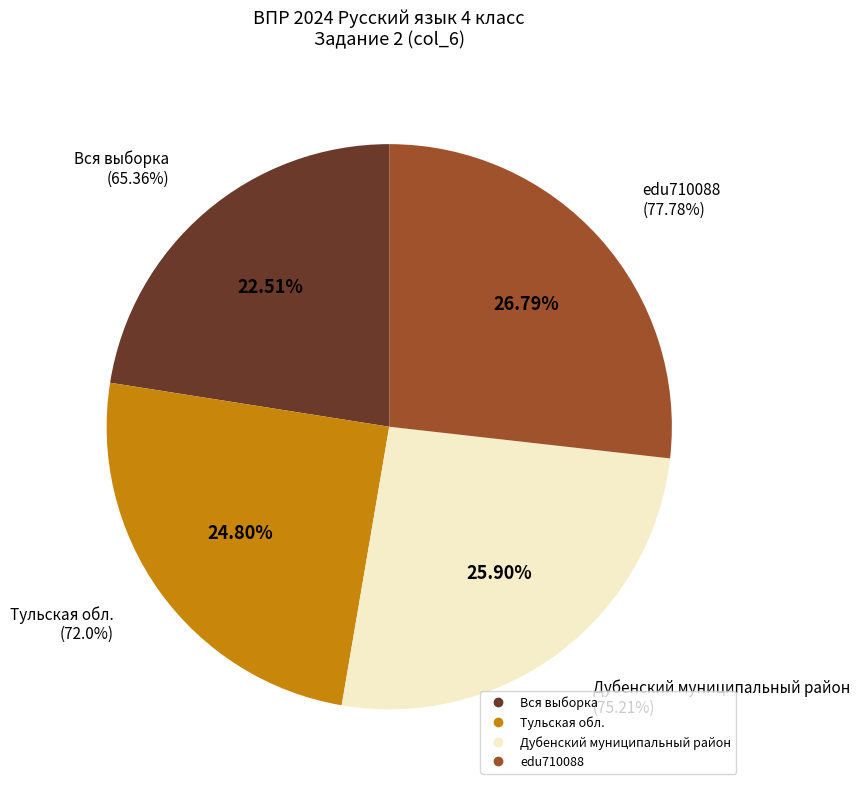

To the nearest percent, what portion does Дубенский муниципальный район represent?

26%